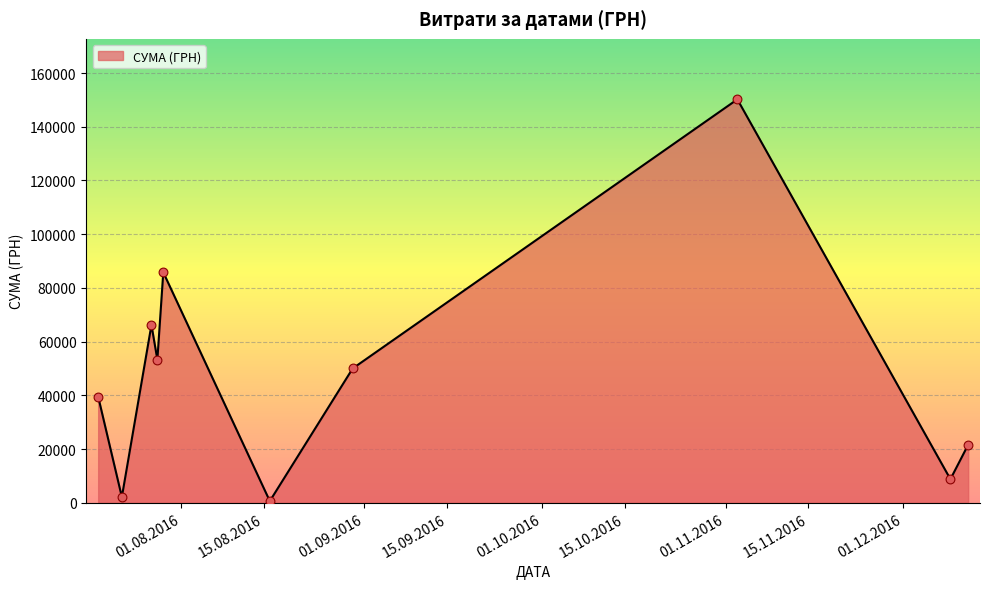

What is the maximum value shown in the chart?

150216.7